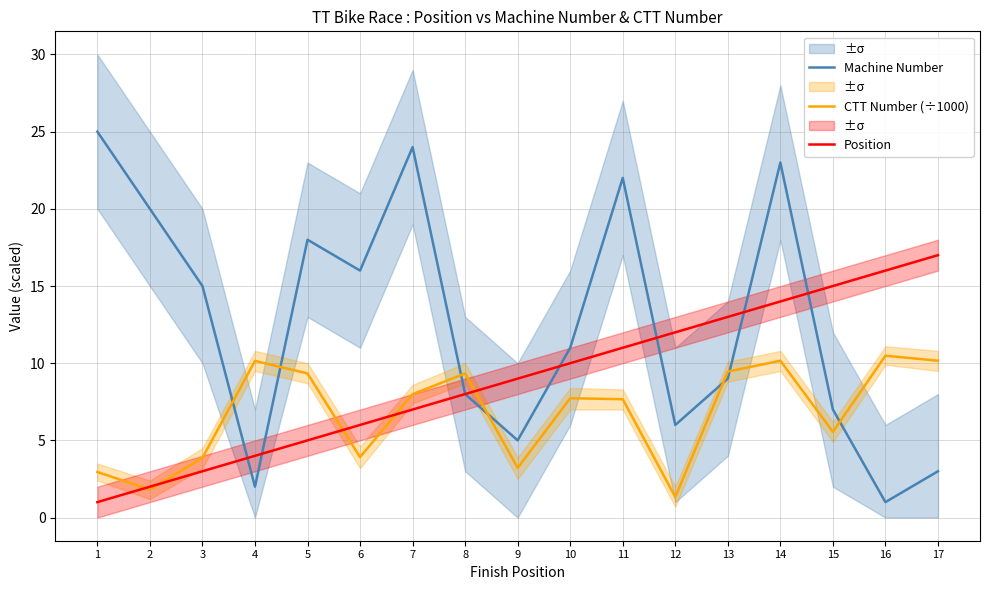

Where is the first local minimum for Machine Number?

4